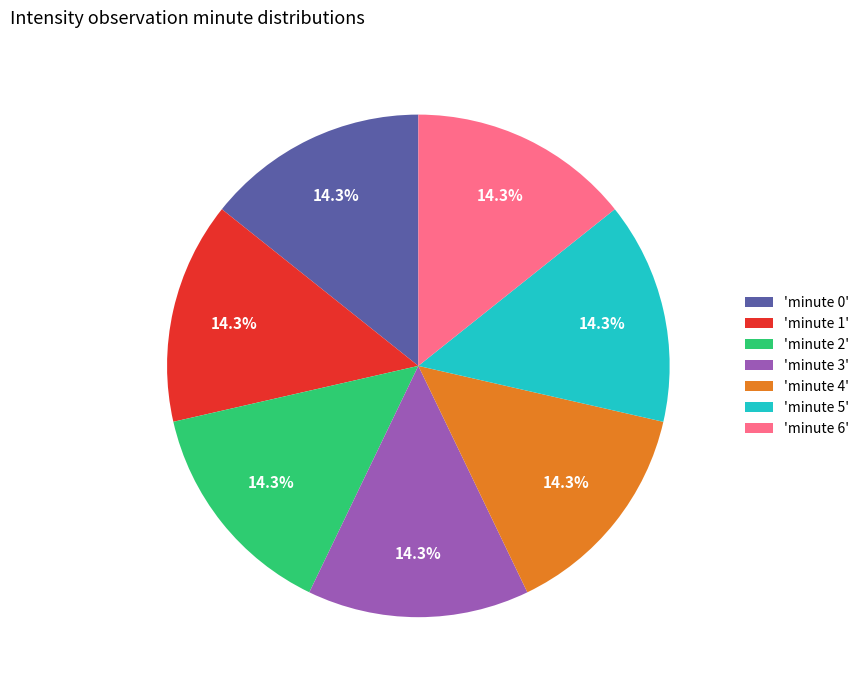

Is there a majority slice in this chart?

No